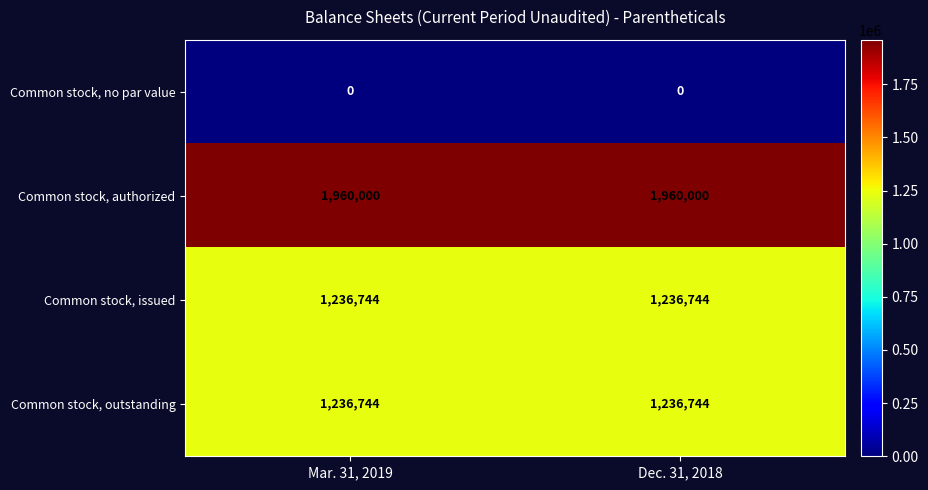

What is the difference between the highest and lowest values at Dec. 31, 2018?

1960000